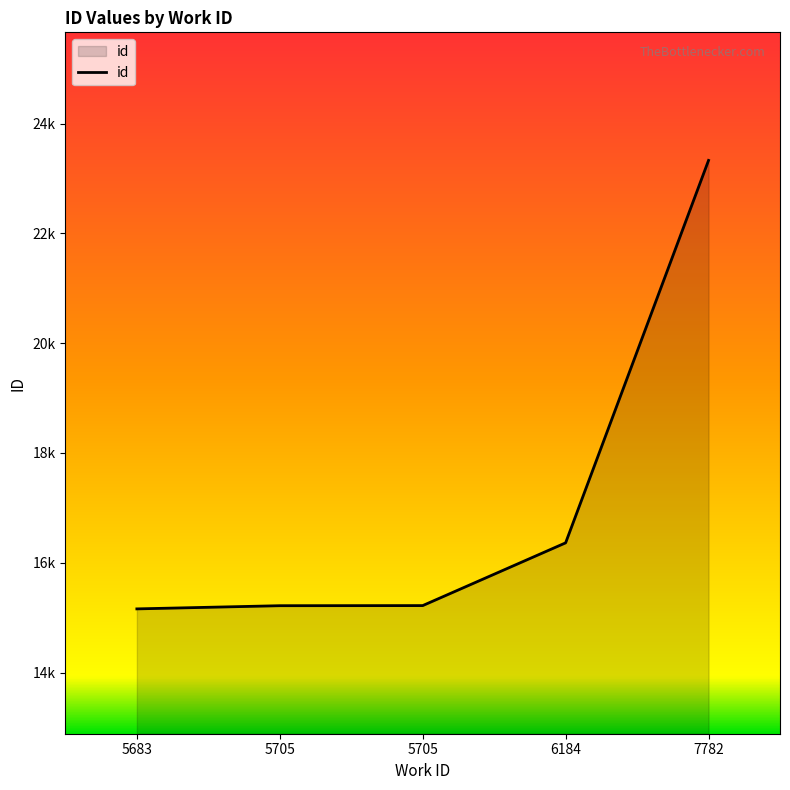

The value at 5683 is 7352. True or false?

False